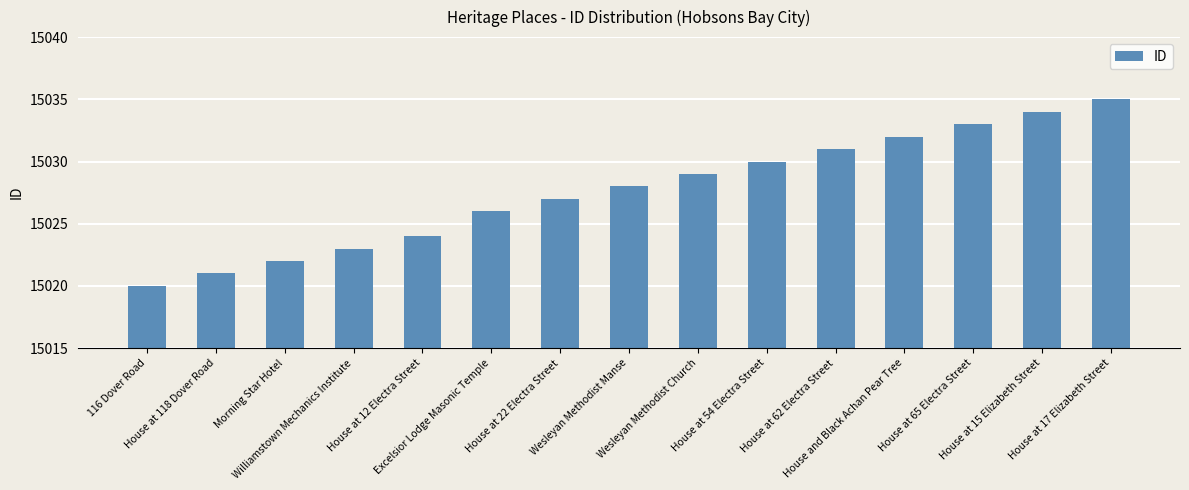

What is the sum of all values?

225415